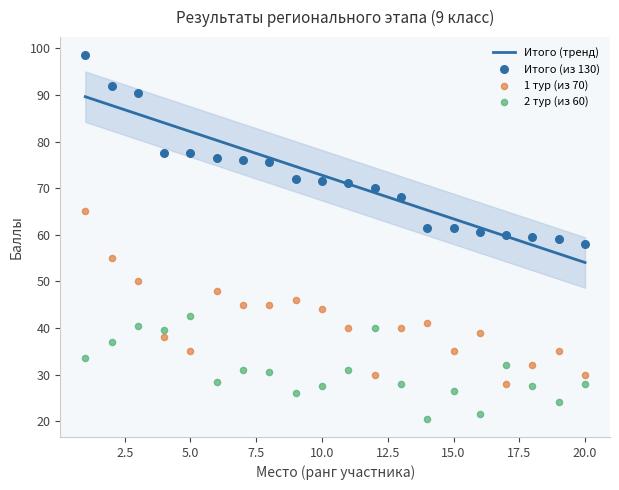

At how many categories does at least one series exceed 63?

13